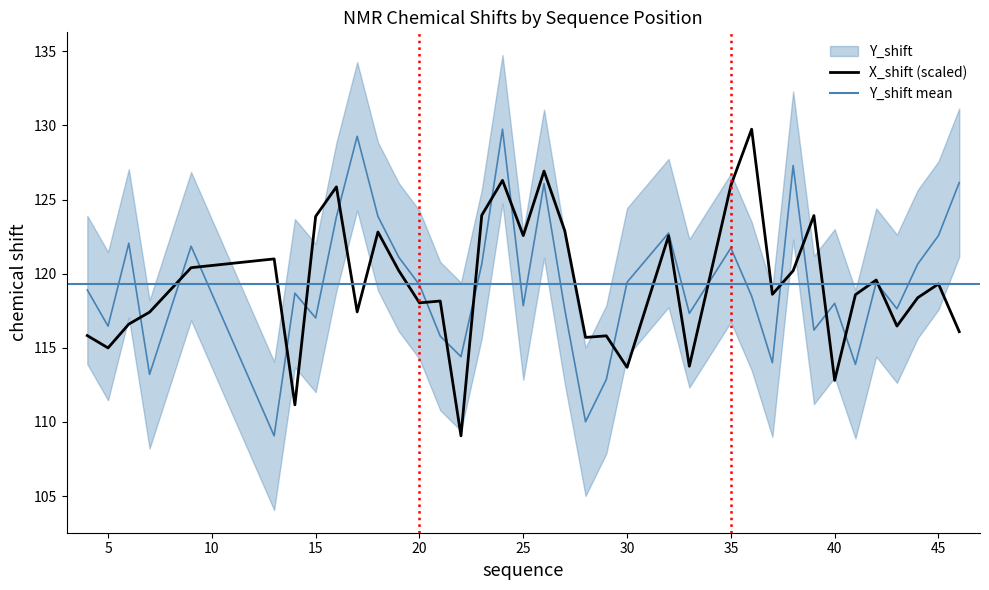

How many interior local peaks does the X_shift series have?

12